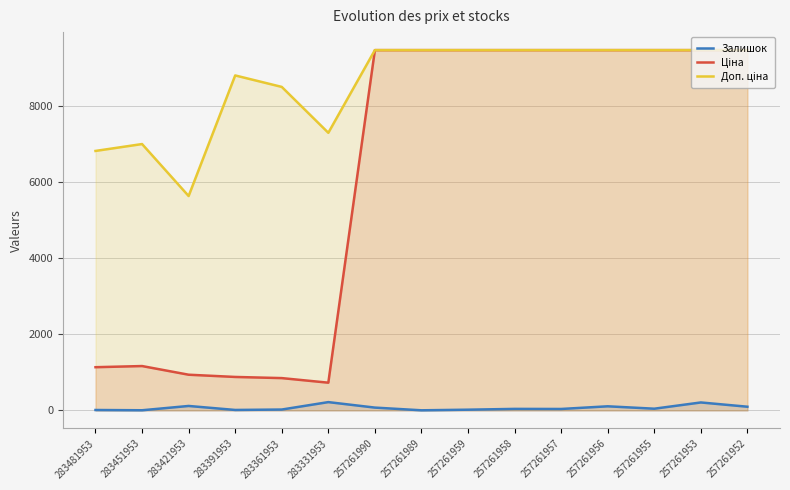

How many lines are shown in the chart?

3